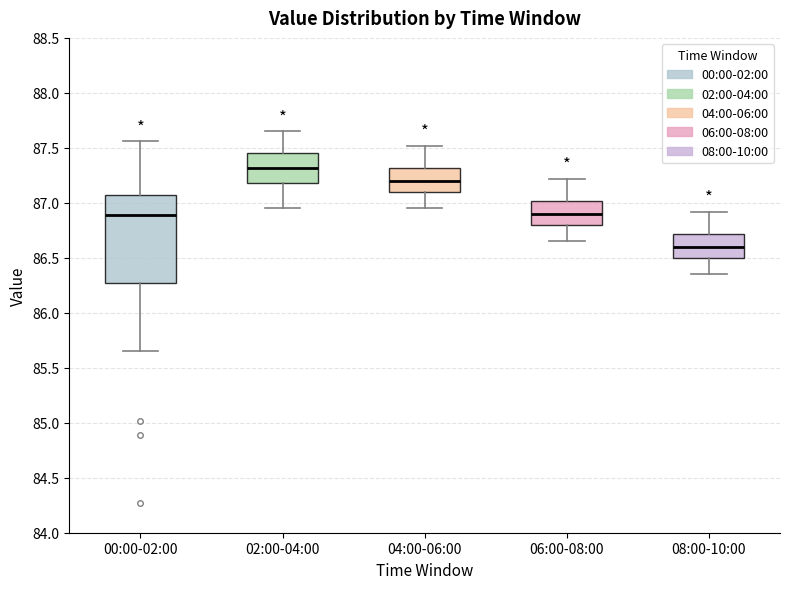

Reading left to right, read every box against the y-axis: the position of its median line, the range the box covers, and the ends of its whiskers. The values are not printed on the chart, so give them approximately, as read against the axis.

00:00-02:00: median 86.90, box 86.25 to 87.05, whiskers 85.65 to 87.55
02:00-04:00: median 87.30, box 87.20 to 87.45, whiskers 86.95 to 87.65
04:00-06:00: median 87.20, box 87.10 to 87.30, whiskers 86.95 to 87.50
06:00-08:00: median 86.90, box 86.80 to 87.00, whiskers 86.65 to 87.20
08:00-10:00: median 86.60, box 86.50 to 86.70, whiskers 86.35 to 86.90